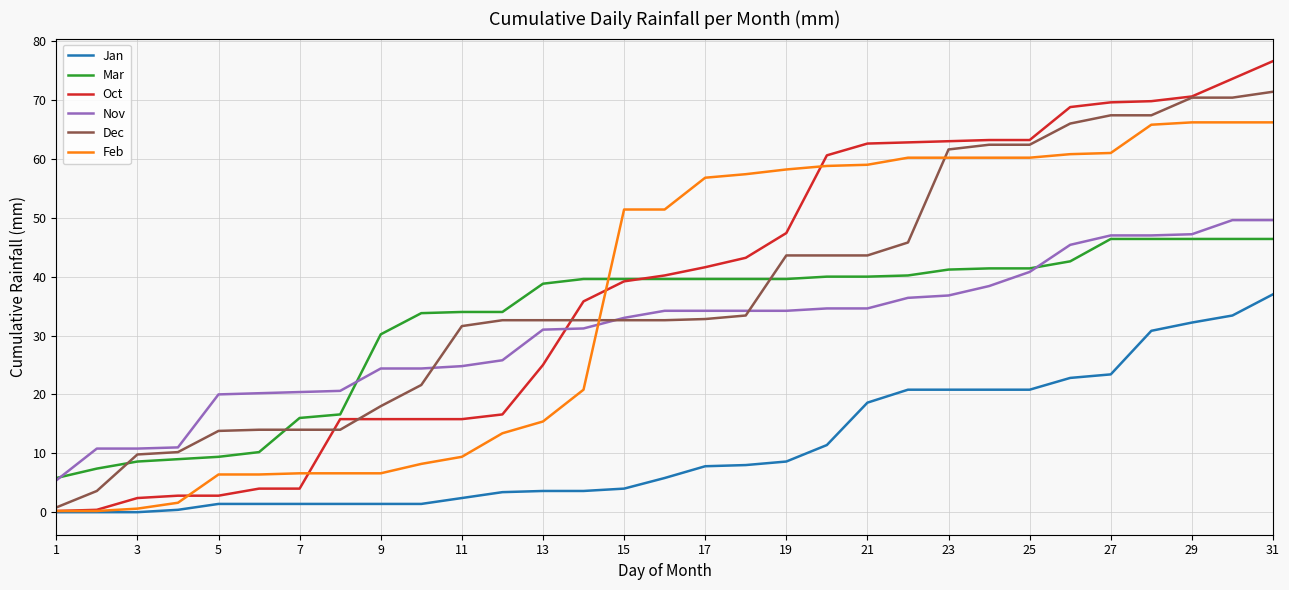

Which series has the widest spread of values?

Oct